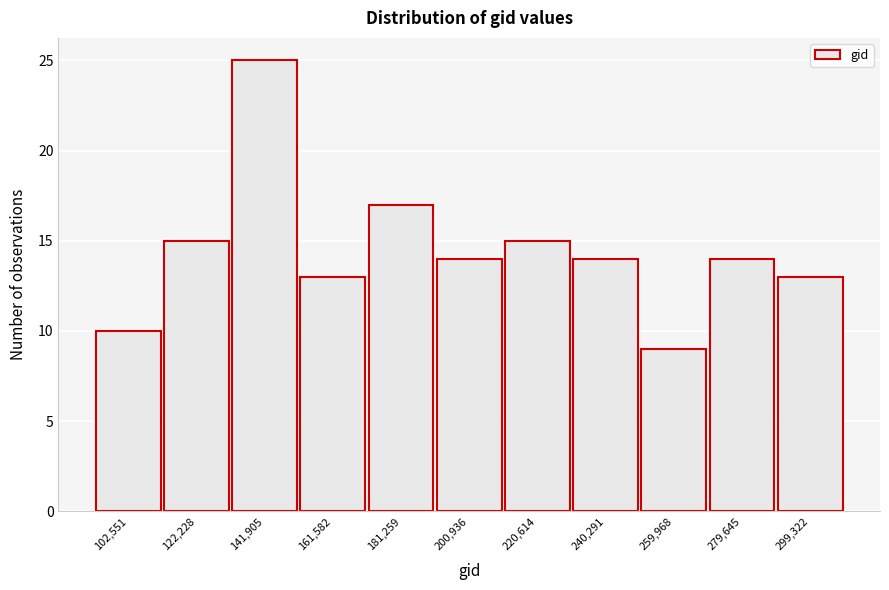

Reading right to left, list all the values displayed in this chart.

299,322=13	279,645=14	259,968=9	240,291=14	220,614=15	200,936=14	181,259=17	161,582=13	141,905=25	122,228=15	102,551=10